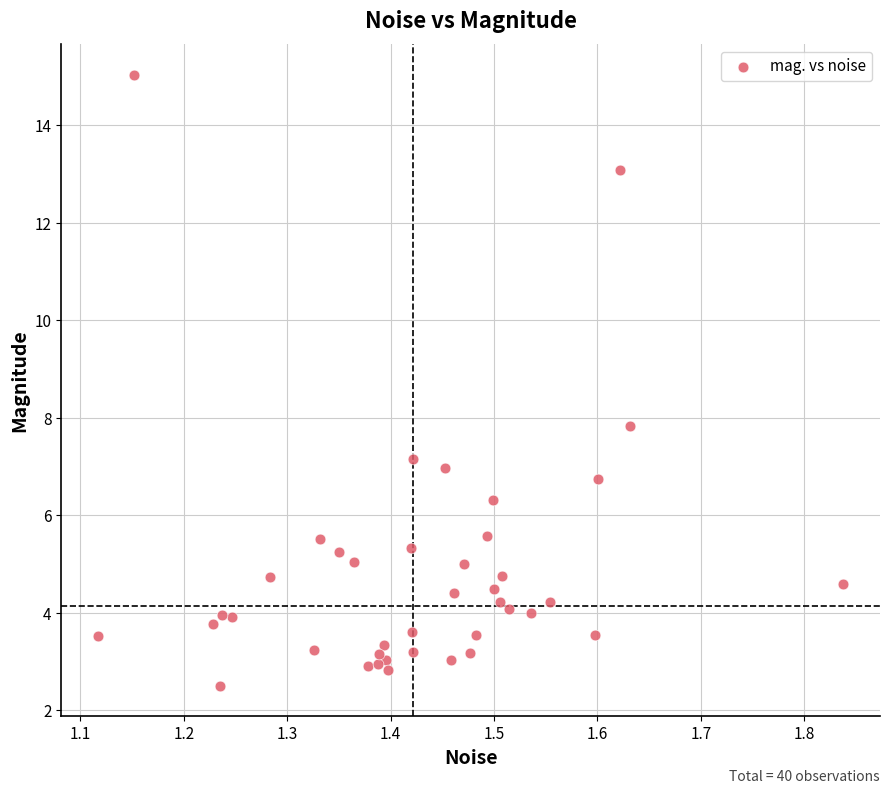

What Y value in the scatter plot is closest to 8?

7.8